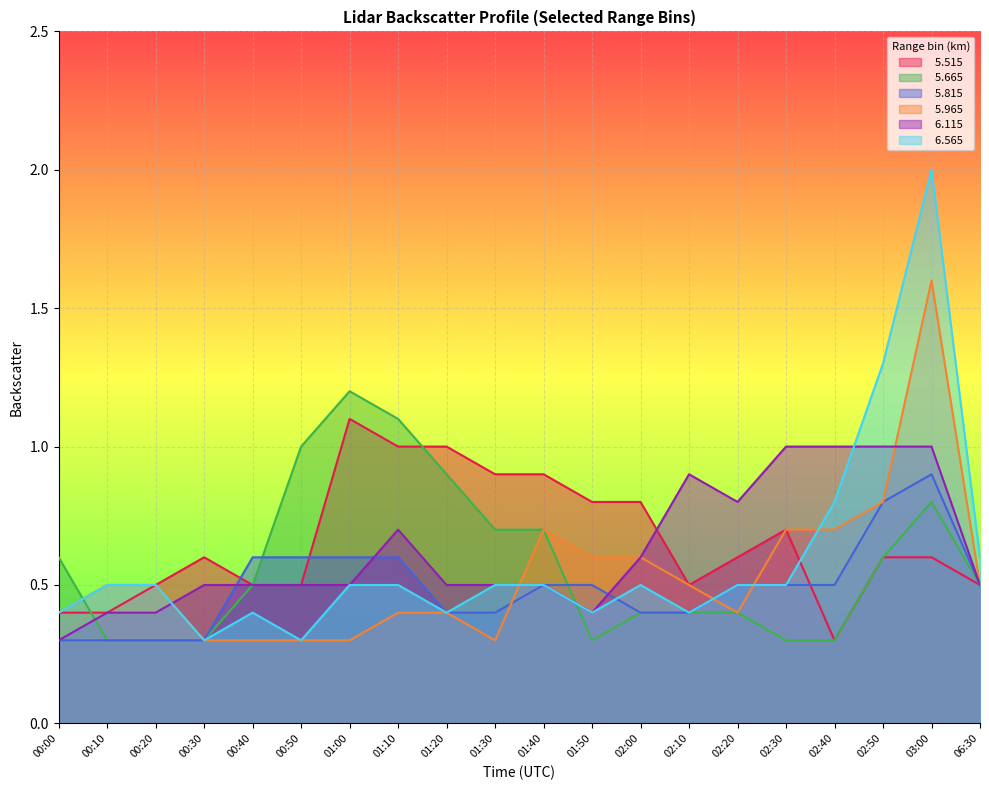

List the labels in order of   5.515 value, largest first.

01:00, 01:10, 01:20, 01:30, 01:40, 01:50, 02:00, 02:30, 00:30, 02:20, 02:50, 03:00, 00:20, 00:40, 00:50, 02:10, 06:30, 00:00, 00:10, 02:40